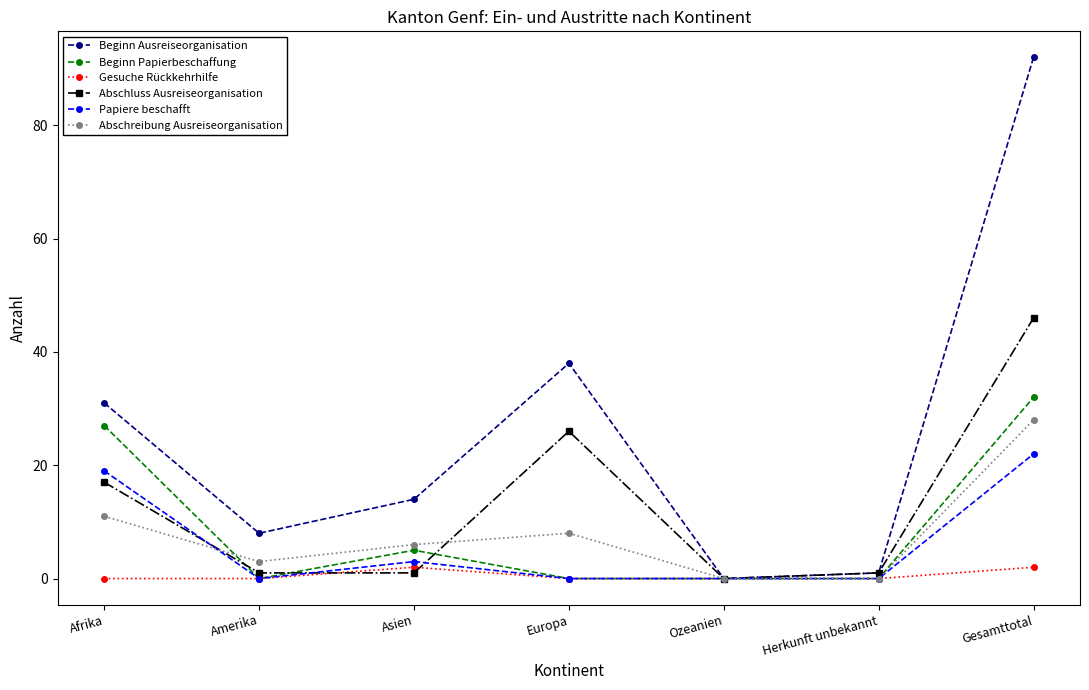

In Abschreibung Ausreiseorganisation, how many points are higher than both neighbors (excluding endpoints)?

1